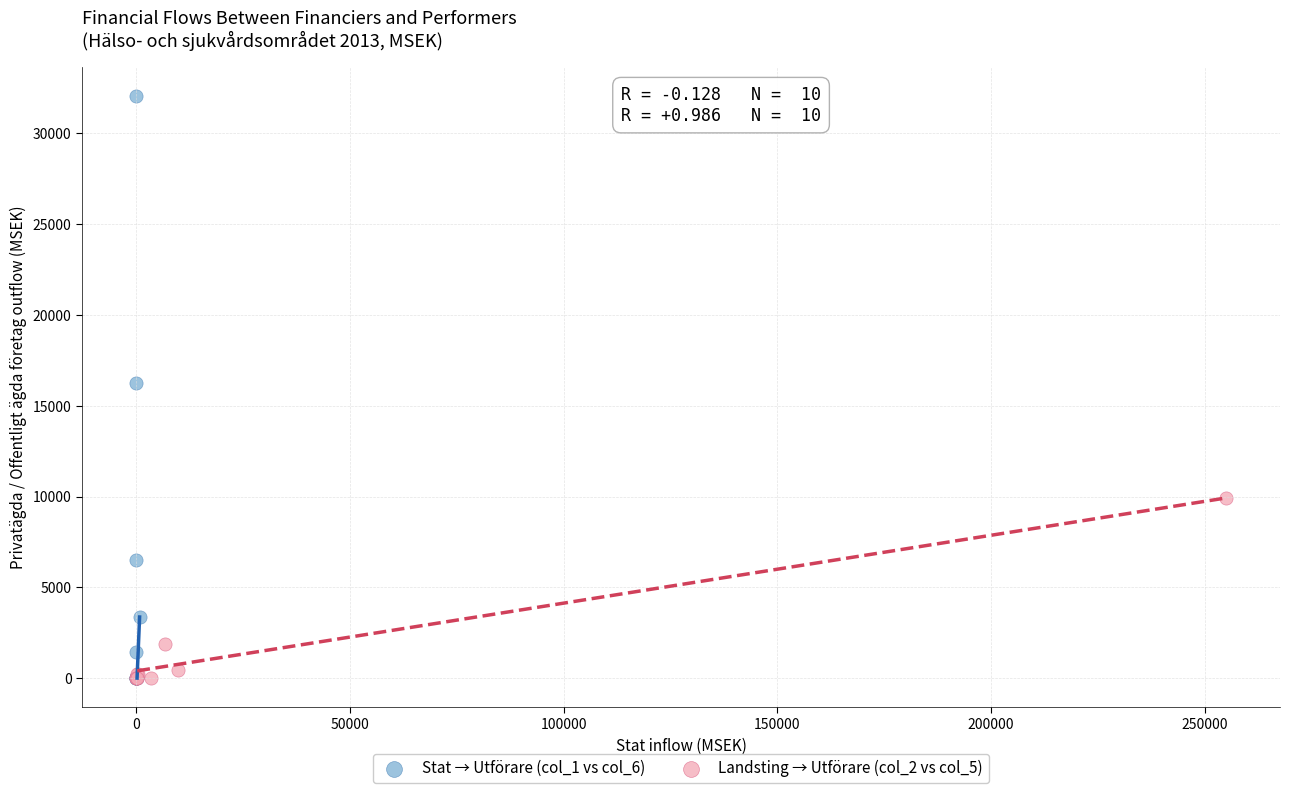

Which series reaches the maximum Y coordinate?

Stat → Utförare (col_1 vs col_6)